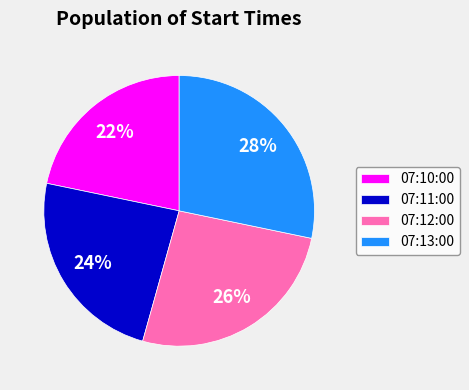

Does 07:11:00 represent more than half of the total?

No